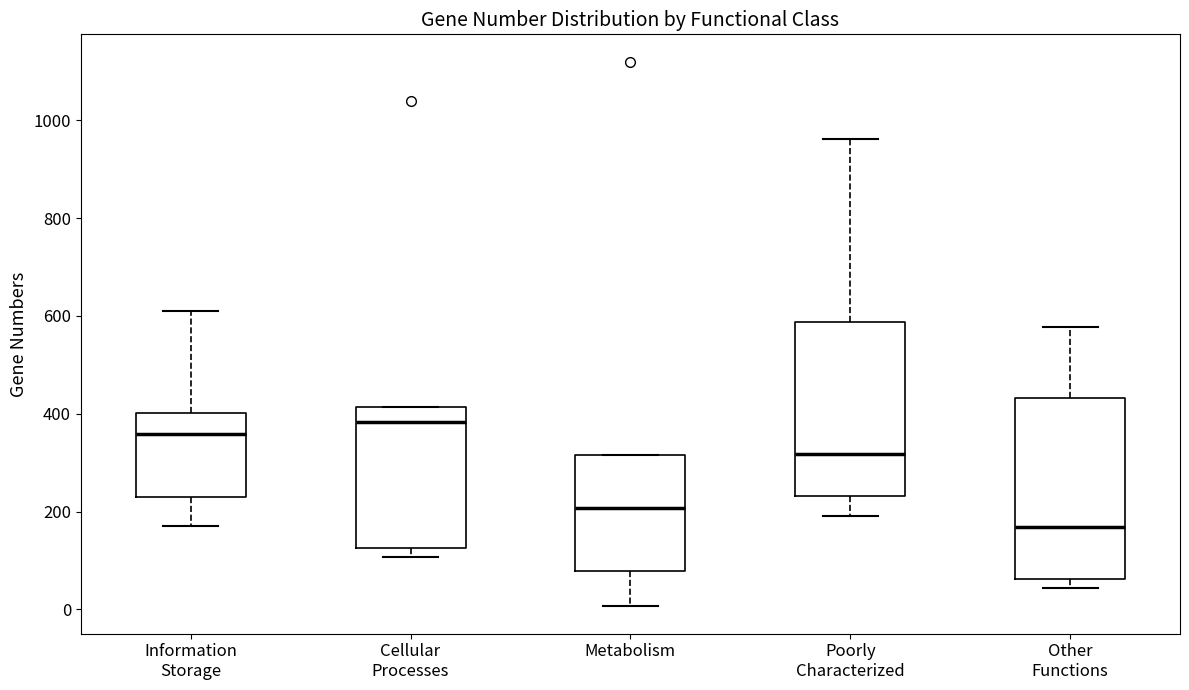

Where does the lower whisker of the box for Information Storage end on the y-axis? The values are not printed on the chart, so give them approximately, as read against the axis.

180